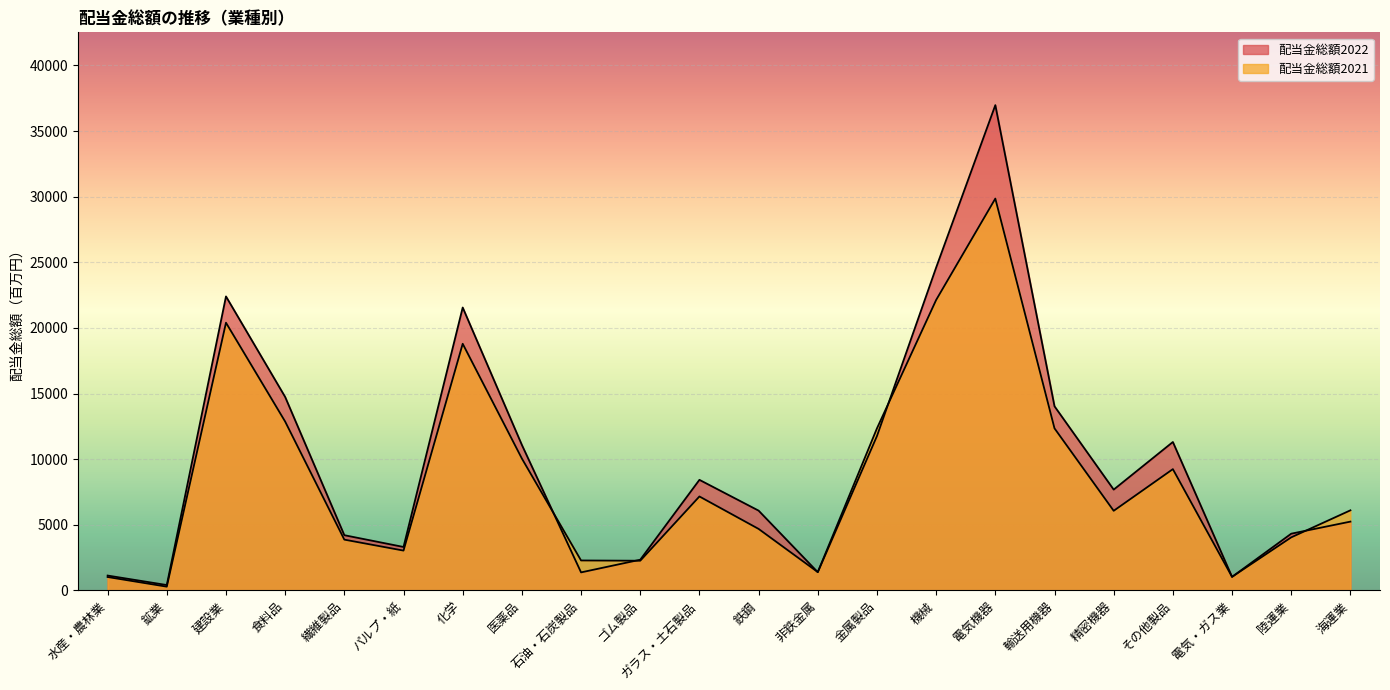

The 配当金総額2022 series shows 3882 at 精密機器. True or false?

False